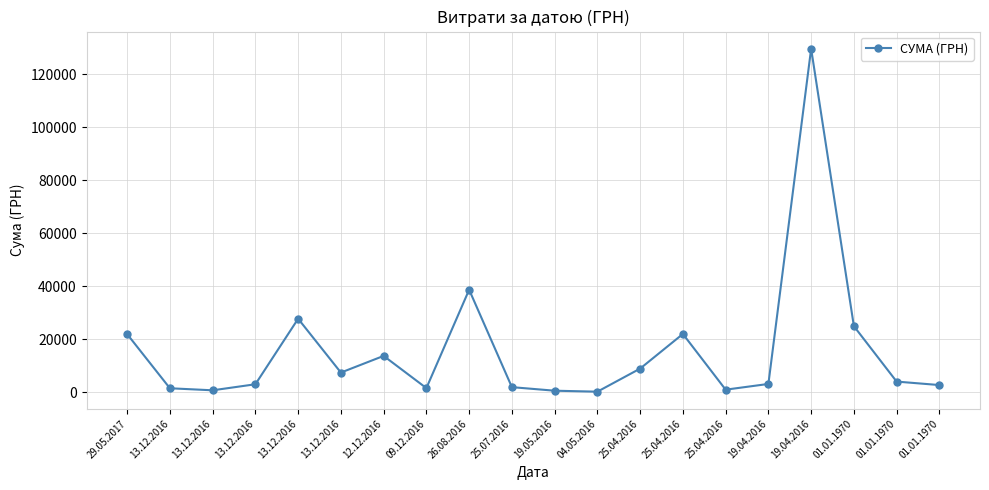

Where does the data first go above 4100?

29.05.2017